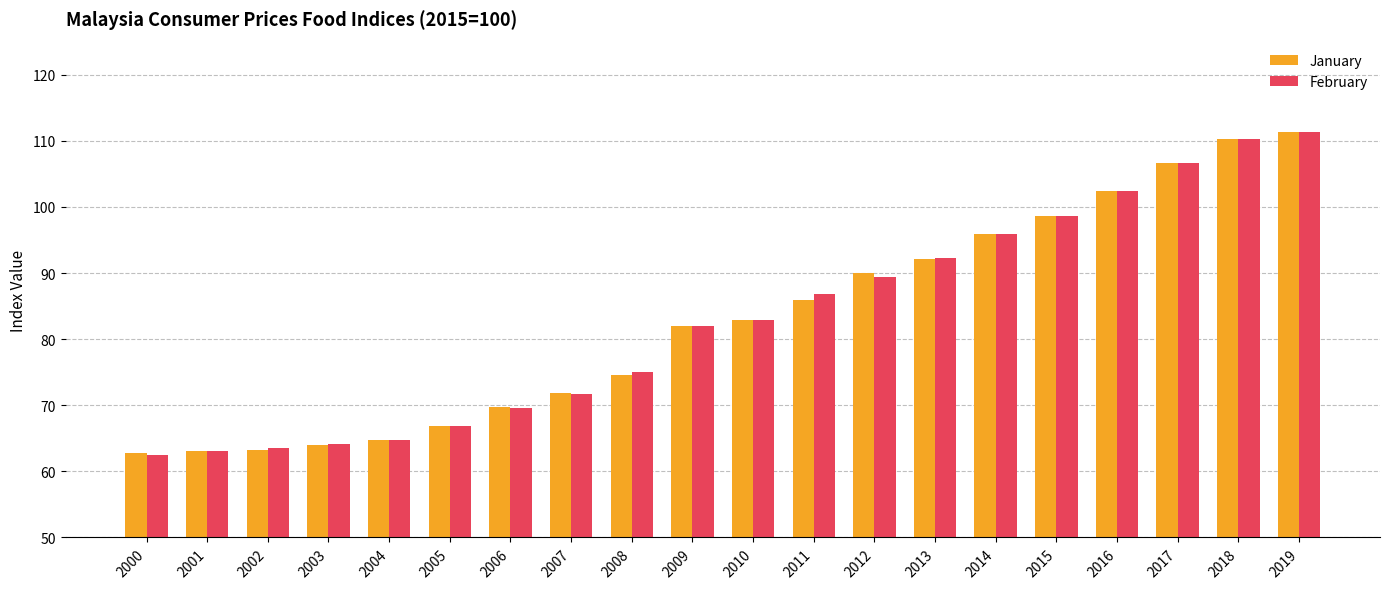

The February series shows 109.4 at 2006. True or false?

False